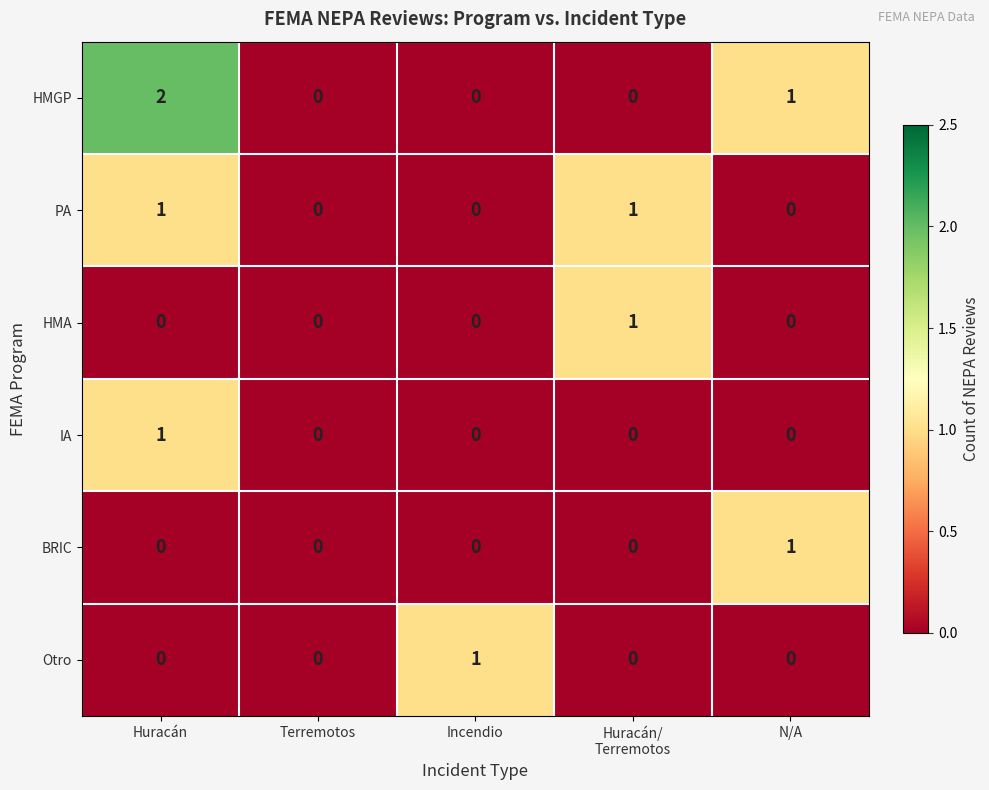

Is it true that IA equals 0 at N/A?

True